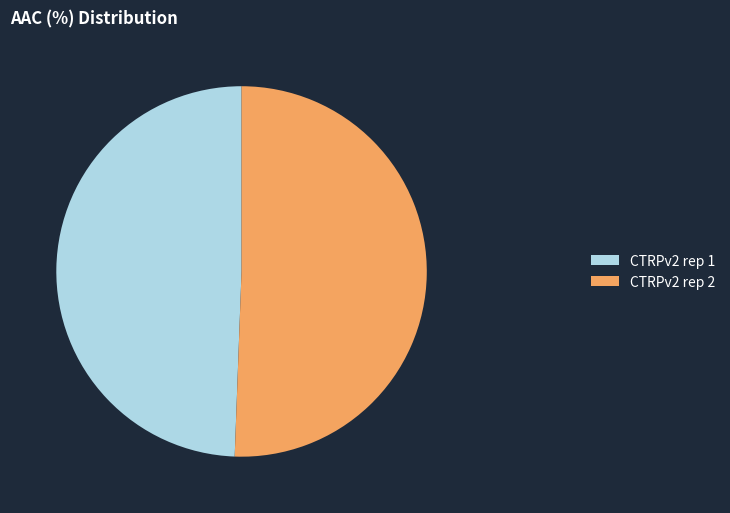

How many segments does this pie chart have?

2